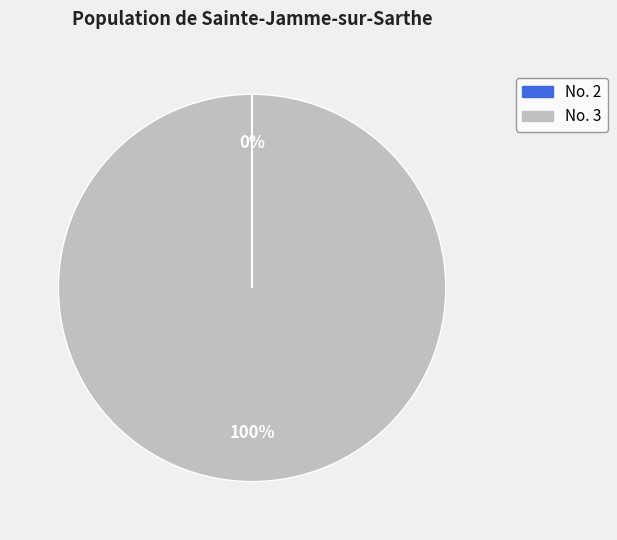

To the nearest percent, what is the average slice percentage?

50%